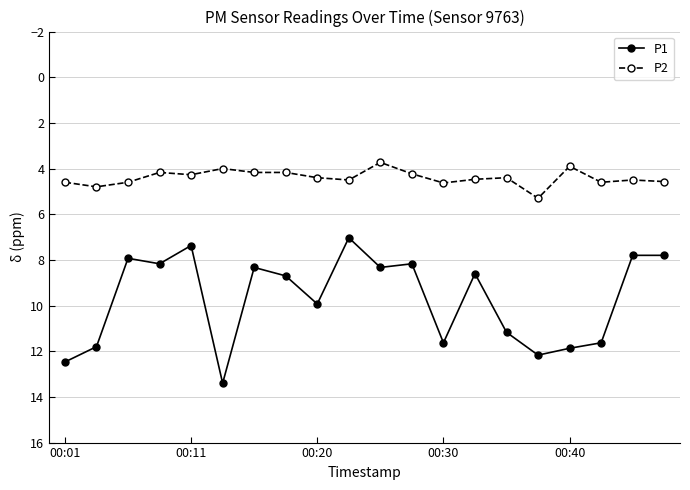

What is the lowest value of the P2 series?

3.7